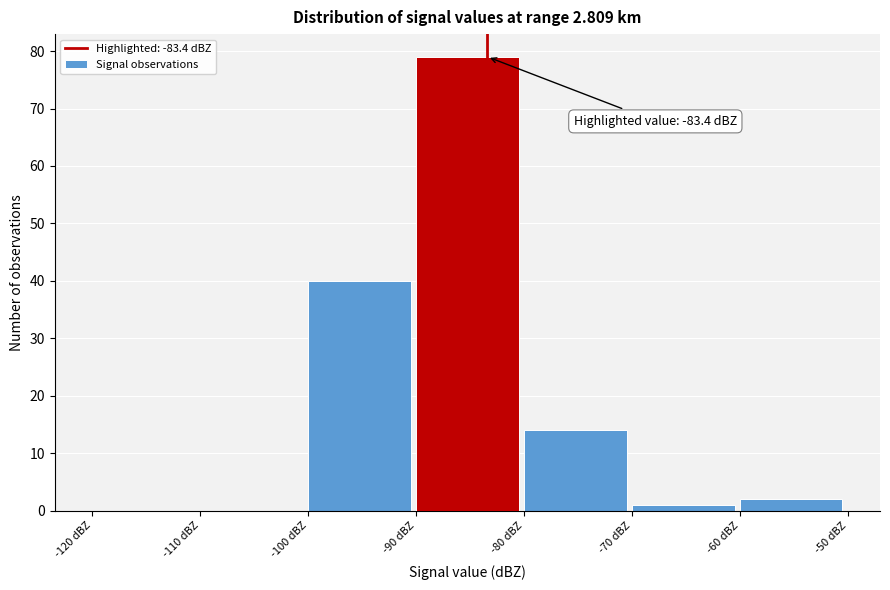

Which range on the x-axis has the tallest bar?

-90 to -80